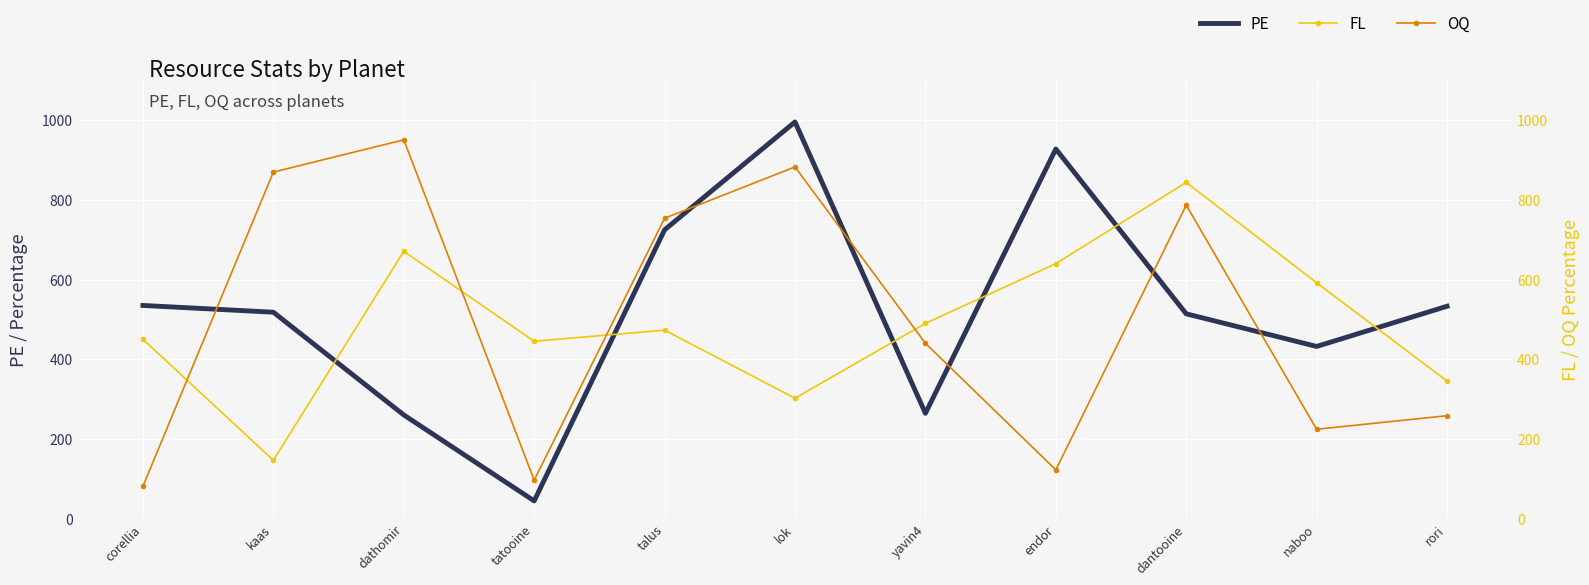

Reading right to left, list all the values displayed in this chart.

PE: 533	432	514	928	264	996	725	44	260	518	535
FL: 345	592	844	640	490	302	473	445	671	146	450
OQ: 258	224	787	122	440	883	754	96	951	870	81